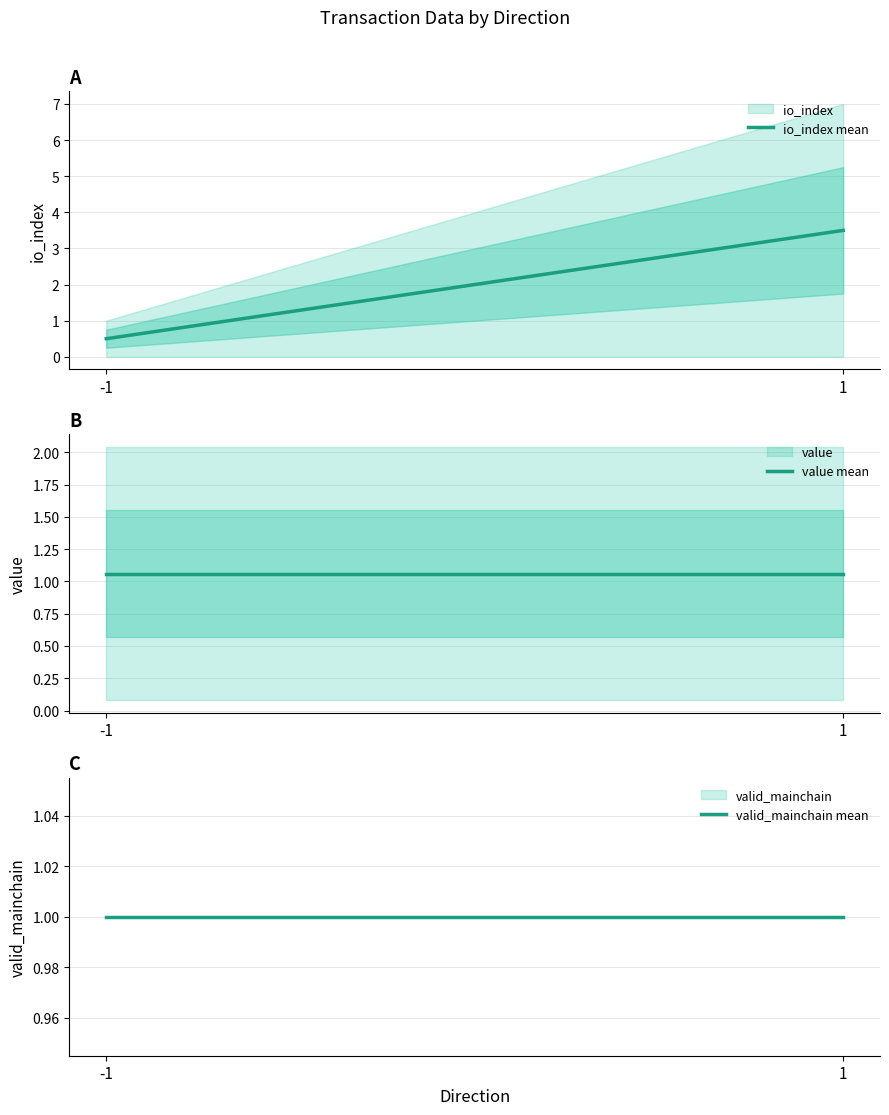

The value of io_index mean at -1 is 0.3. True or false?

False